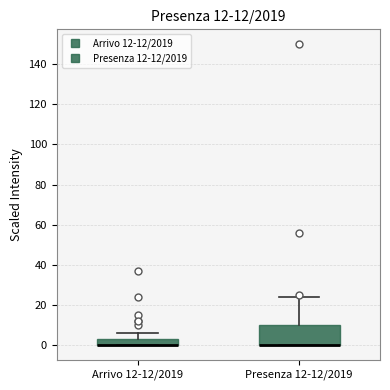

Comparing the boxes themselves (not the whiskers), which one is the tallest?

Presenza 12-12/2019